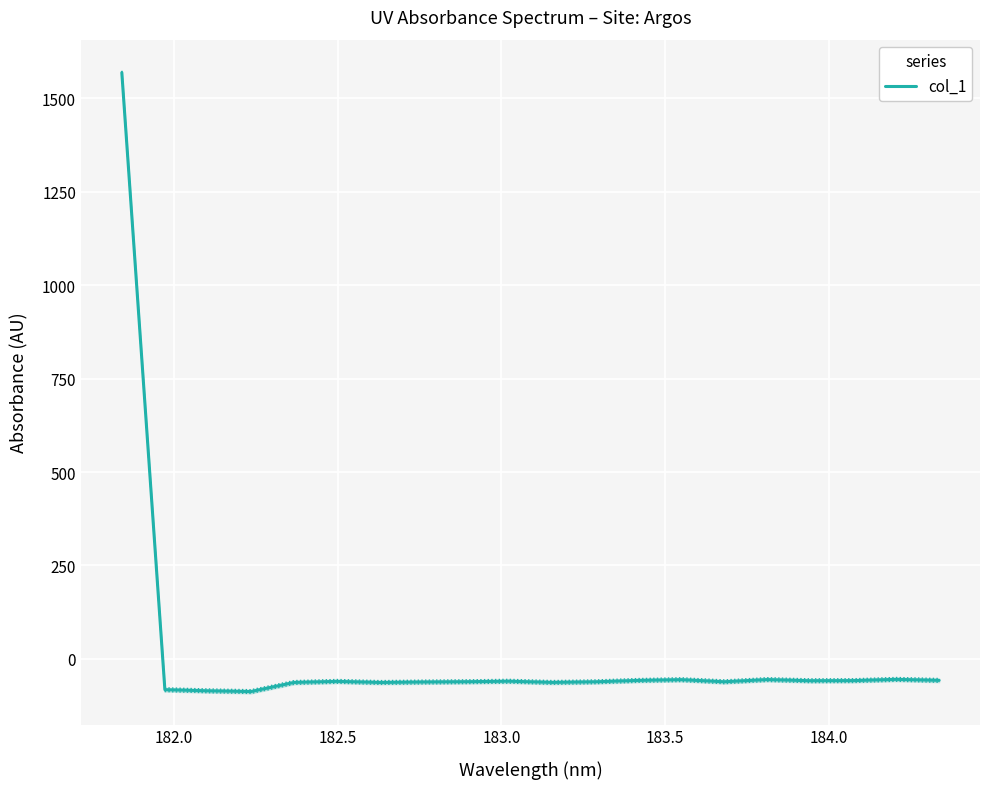

How many negative values are there?

19